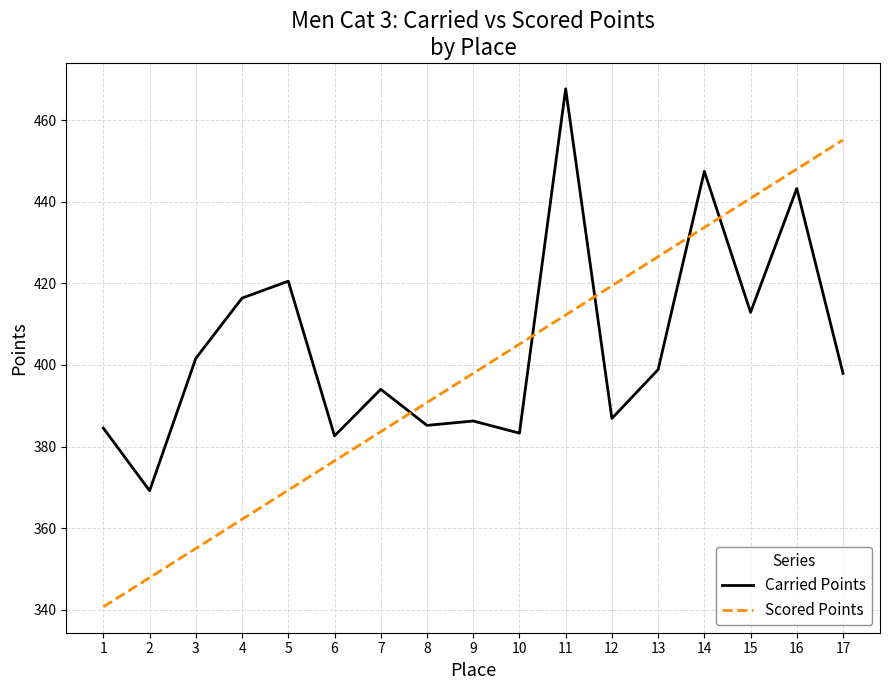

True or false: Scored Points has a value of 390.8 at 8.

True